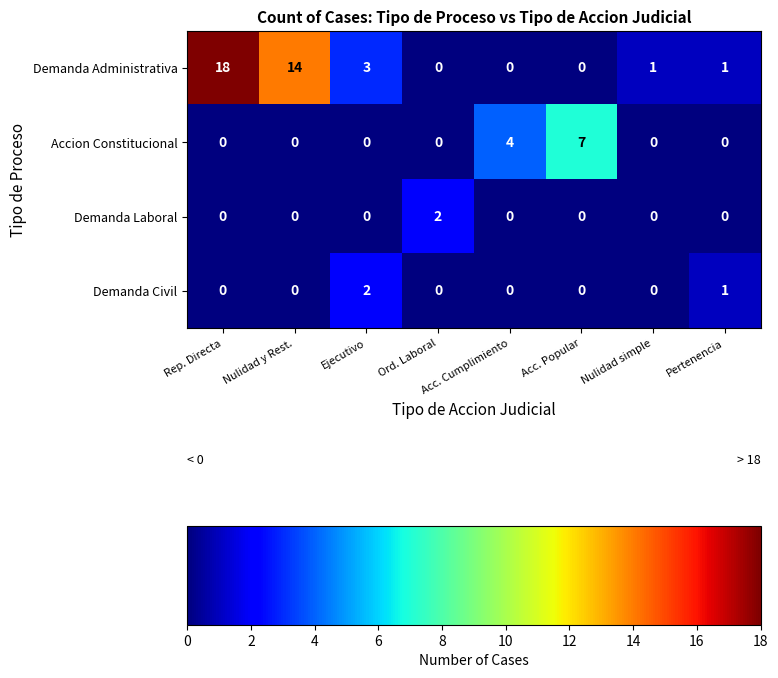

Which category has the highest value across all series?

Rep. Directa